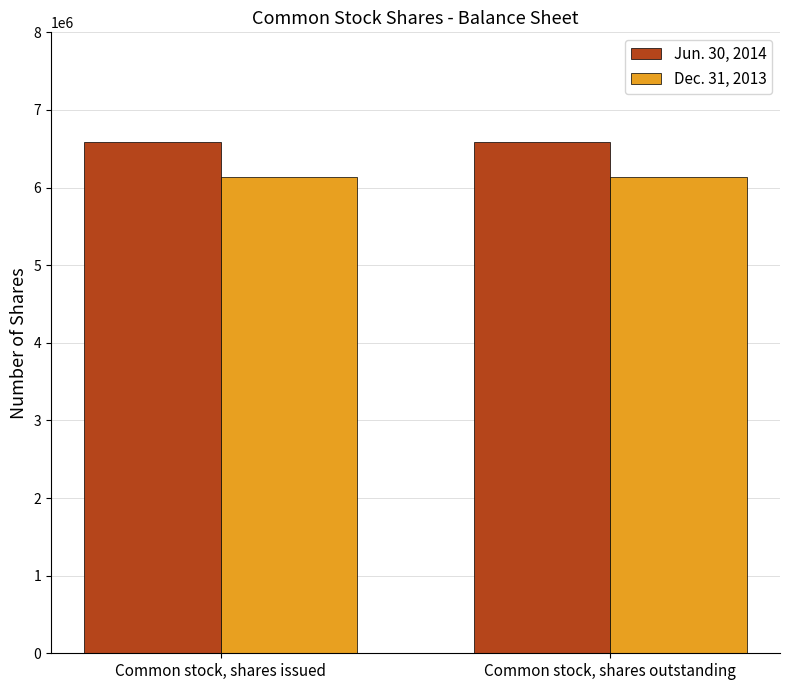

What is the difference between the highest and lowest values at Common stock, shares issued?

450000